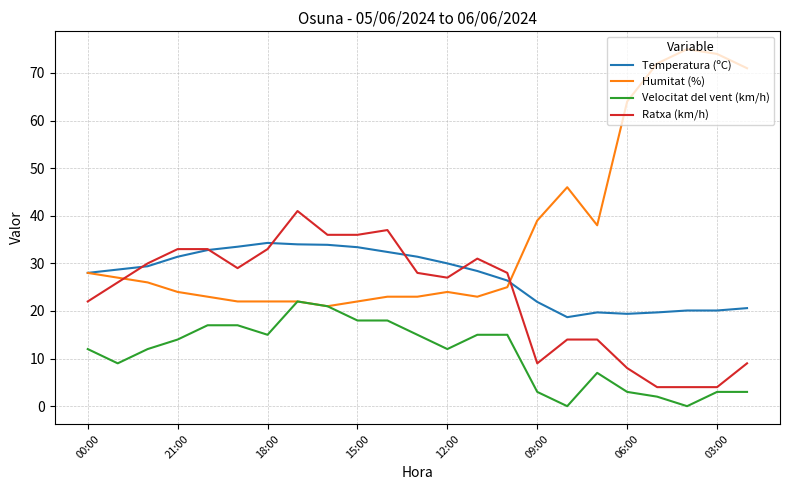

List the series in order of their overall mean, highest first.

Humitat (%), Temperatura (ºC), Ratxa (km/h), Velocitat del vent (km/h)